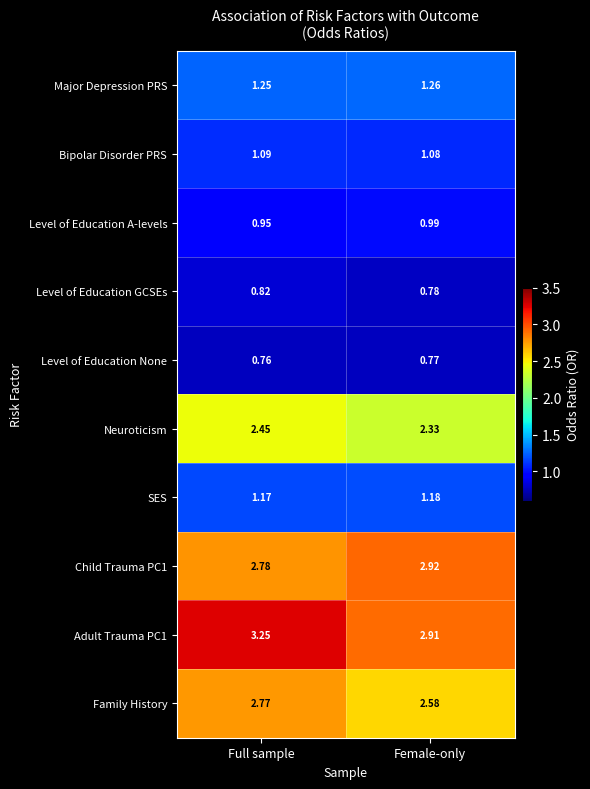

Which series has the widest spread of values?

Adult Trauma PC1